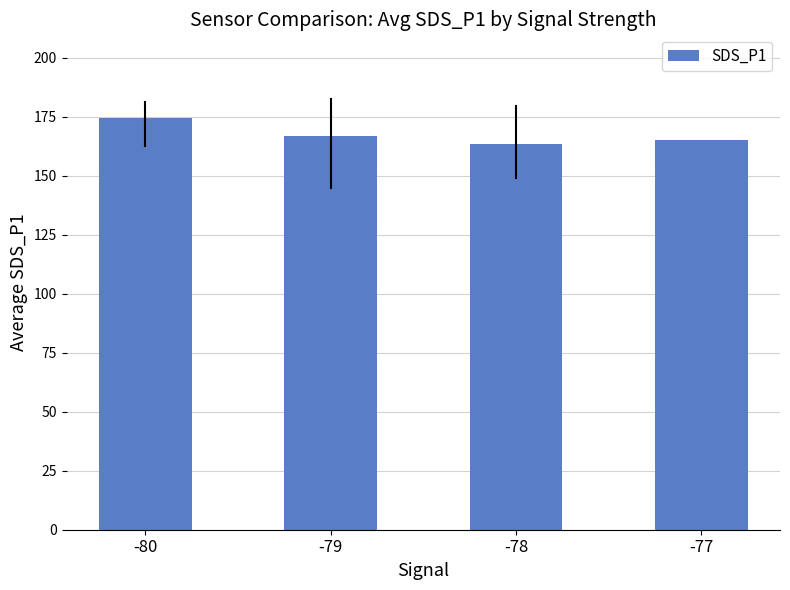

The value at -78 is 163.4. True or false?

True